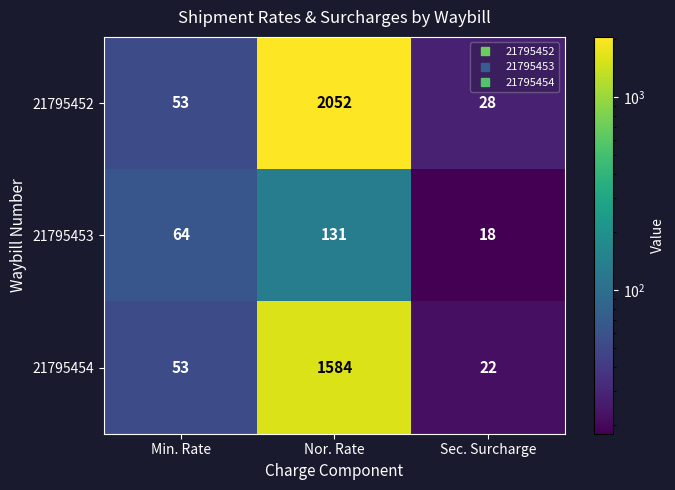

What is the difference between the 21795454 values at Nor. Rate and Sec. Surcharge?

1562